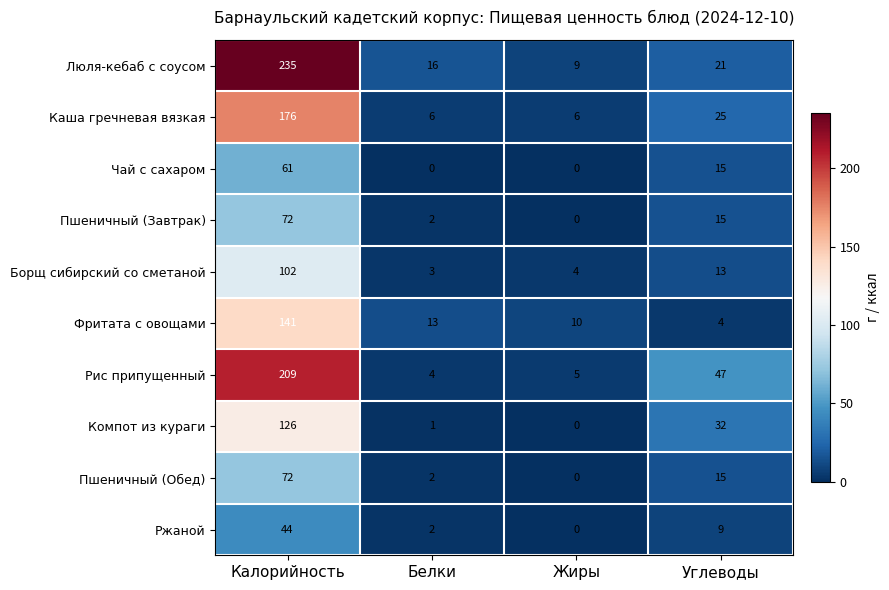

Is it true that Пшеничный (Завтрак) equals 3 at Белки?

False